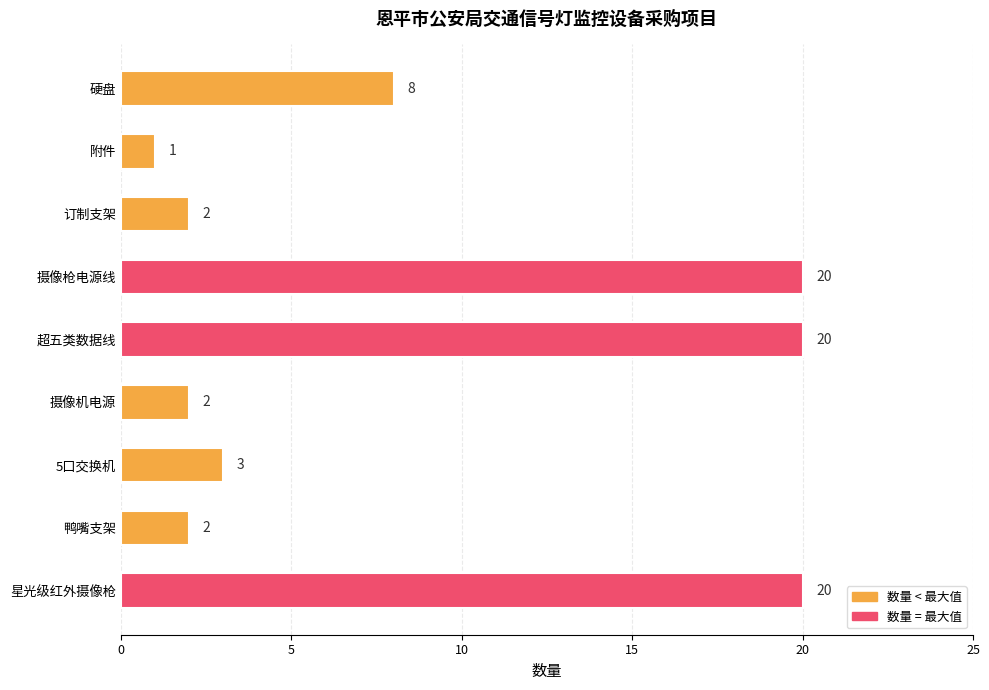

What is the difference between the maximum and minimum values?

19